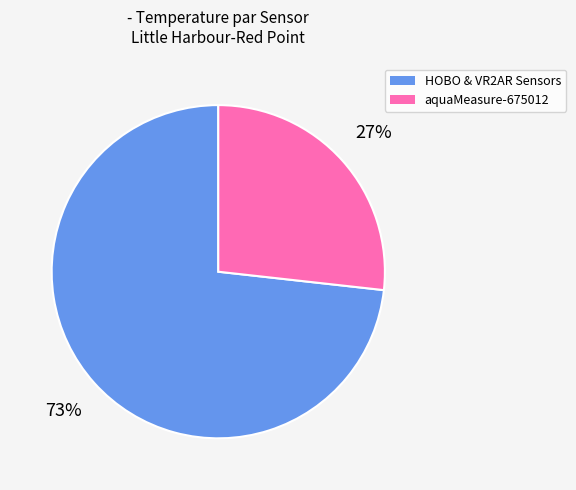

Rank the categories by value from highest to lowest.

HOBO & VR2AR Sensors, aquaMeasure-675012